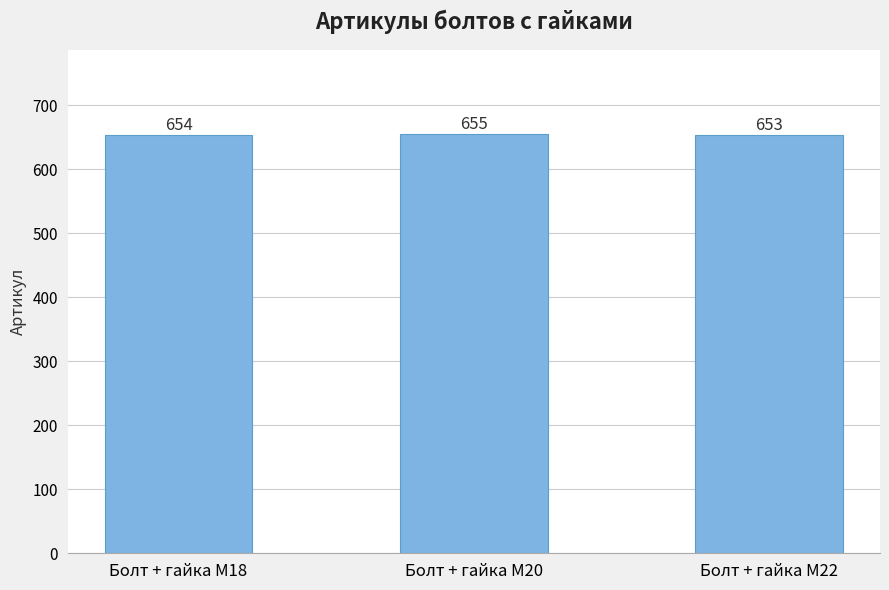

Is it true that the value at Болт + гайка M18 is 1158?

False